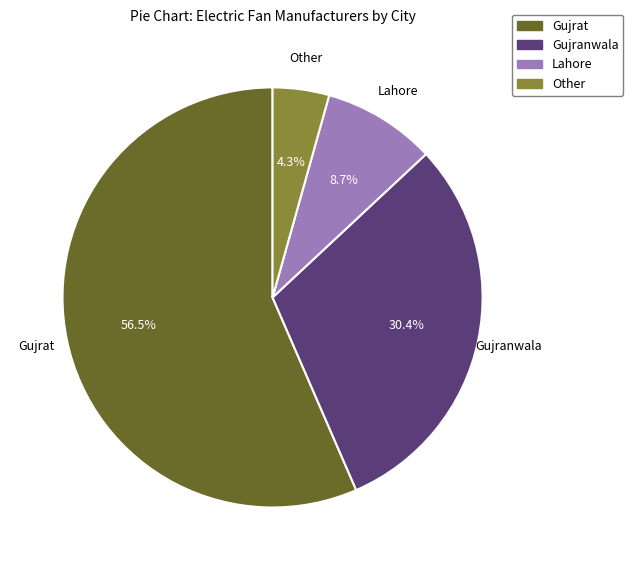

Rank the categories by value from highest to lowest.

Gujrat, Gujranwala, Lahore, Other